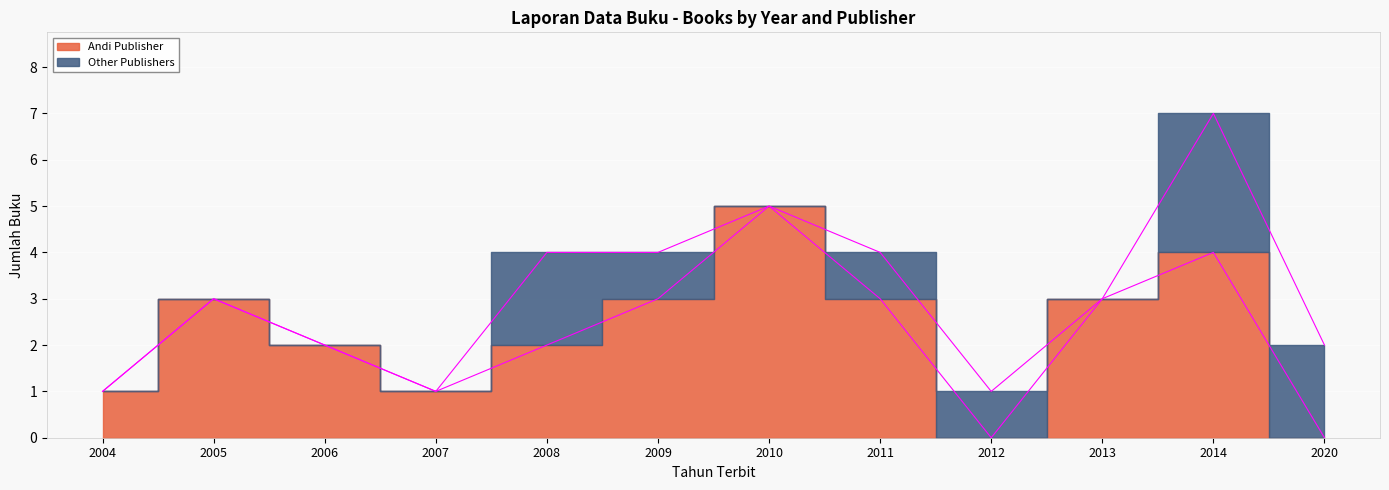

Does the chart display data point markers on the line(s)?

No